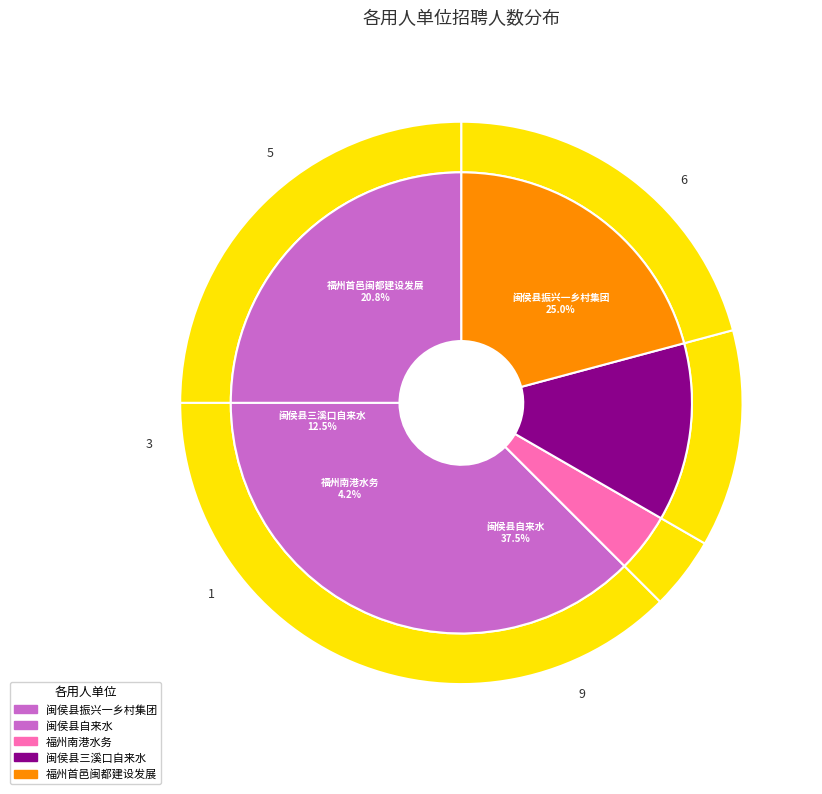

What is the change in value from 福州南港水务有限公司 to 闽侯县三溪口自来水有限公司?

+2